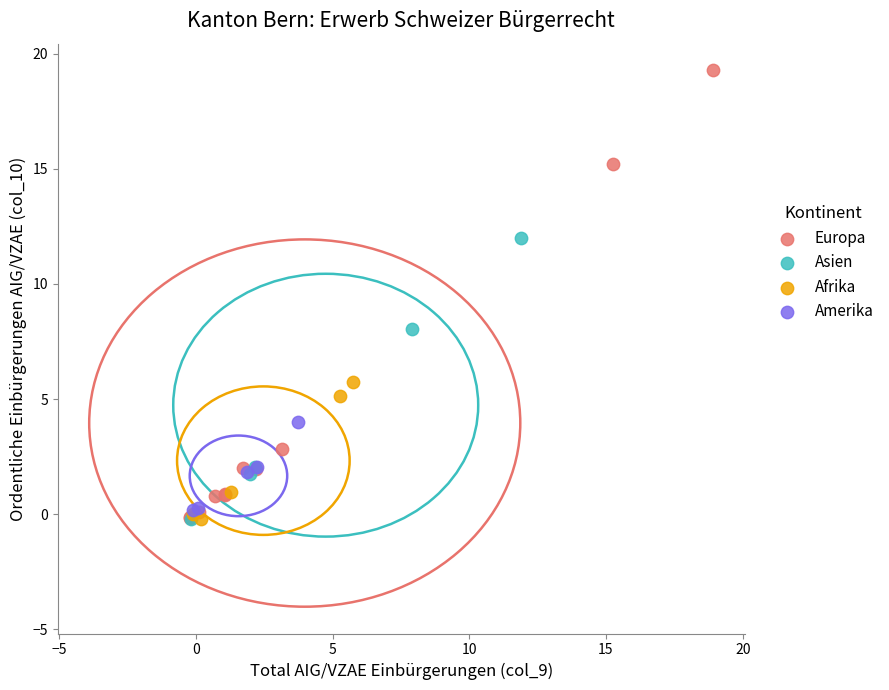

Which series has the largest Y range (max minus min)?

Europa